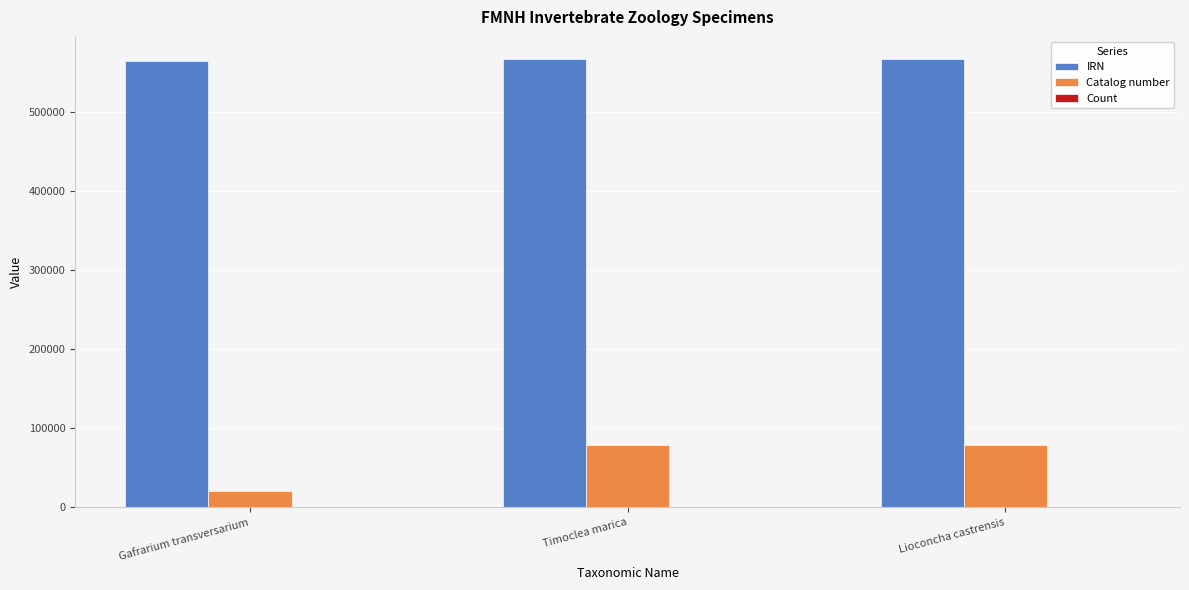

Which series changed the most between Gafrarium transversarium and Timoclea marica?

Catalog number